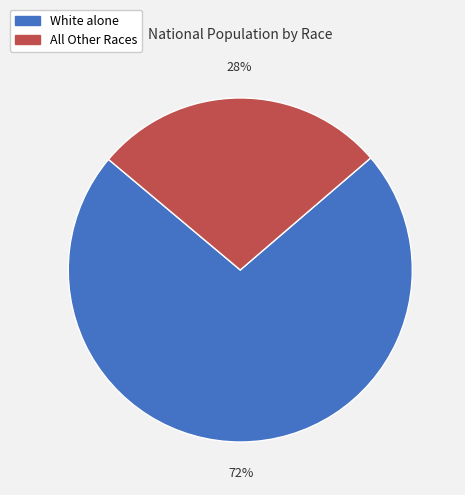

Is there any slice that represents more than half of the pie?

Yes